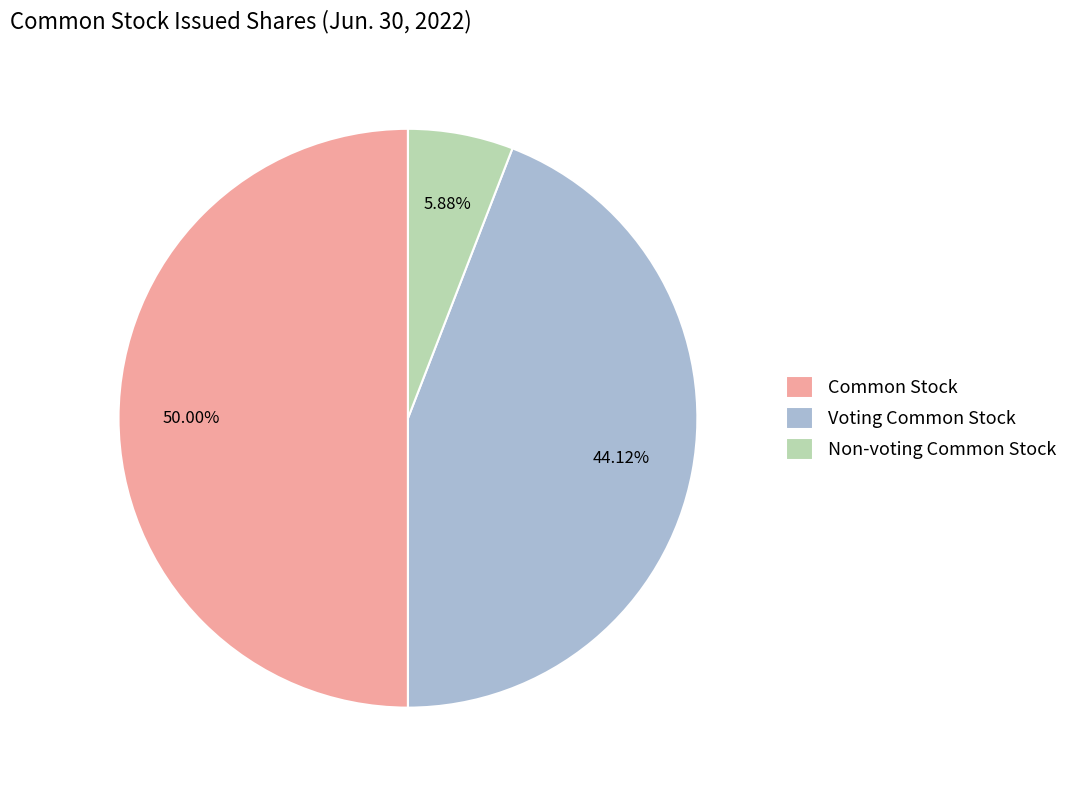

What is the total percentage of Common Stock and Voting Common Stock?

94.1%